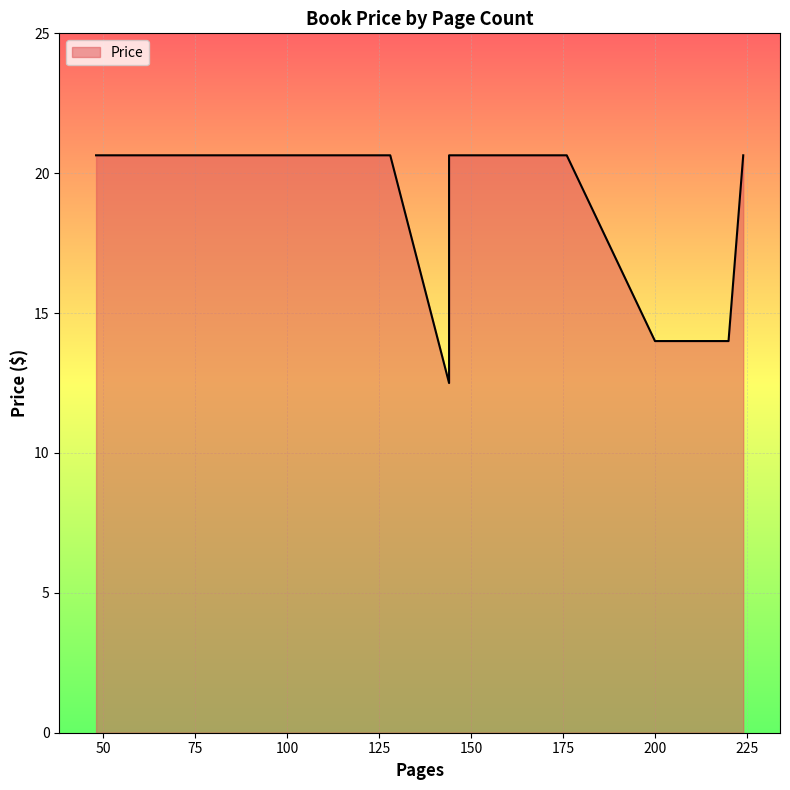

Rank the categories by value from lowest to highest.

144, 200, 220, 48, 56, 112, 112, 120, 128, 144, 160, 160, 160, 176, 176, 176, 224, 224, 224, 224